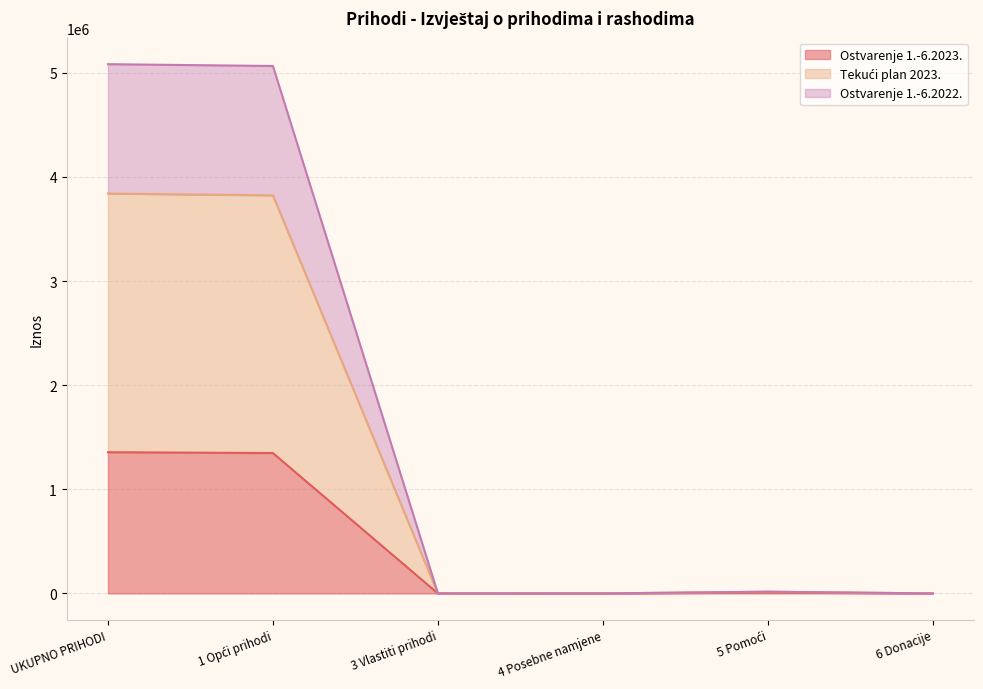

Which label corresponds to the smallest value in the chart?

3 Vlastiti prihodi